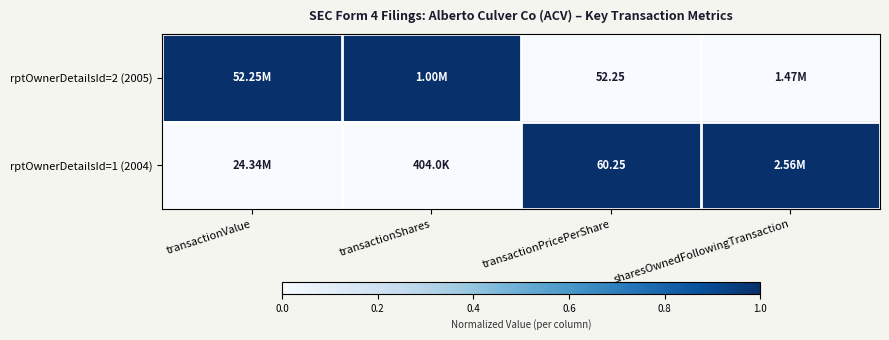

At which label does rptOwnerDetailsId=2 (2005) reach its minimum?

transactionPricePerShare